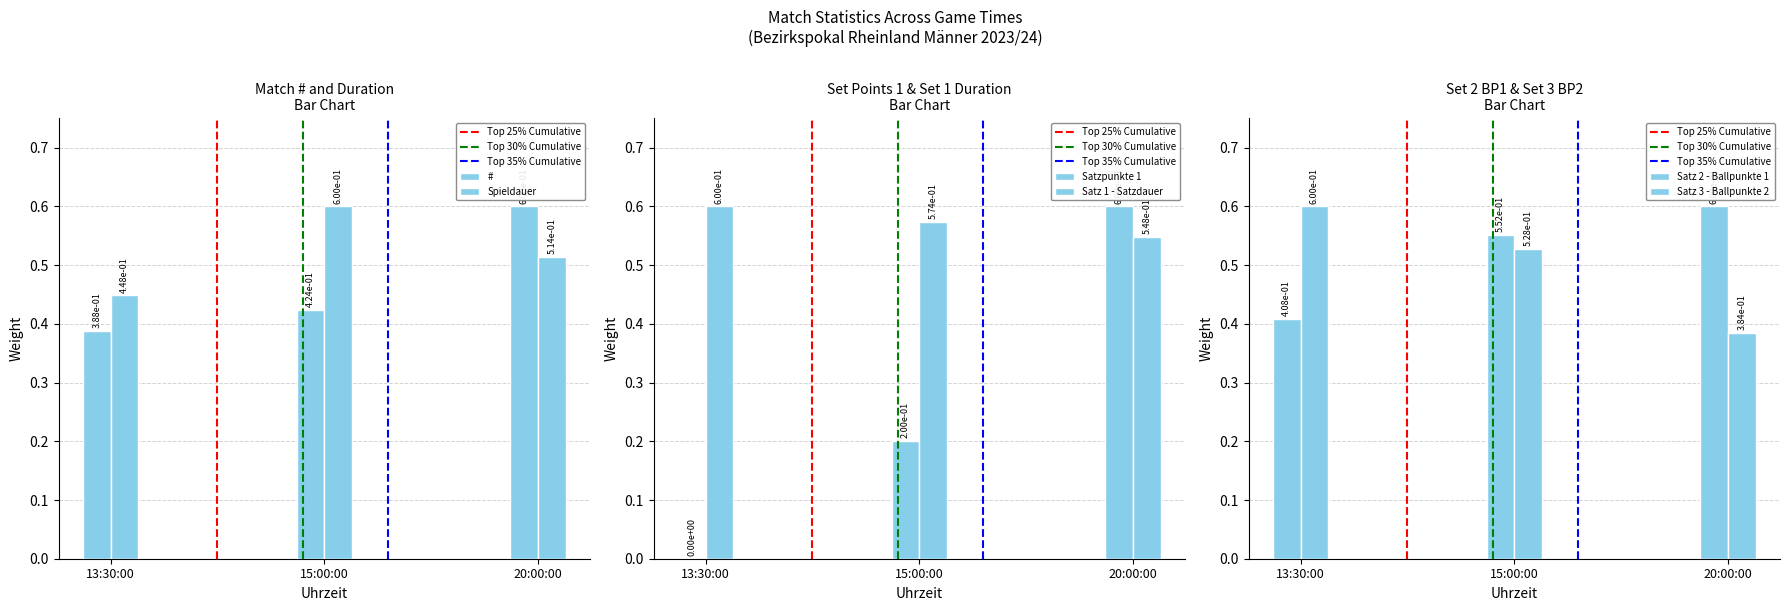

List the labels in order of Satz 2 - Ballpunkte 1 value, smallest first.

13:30:00, 15:00:00, 20:00:00